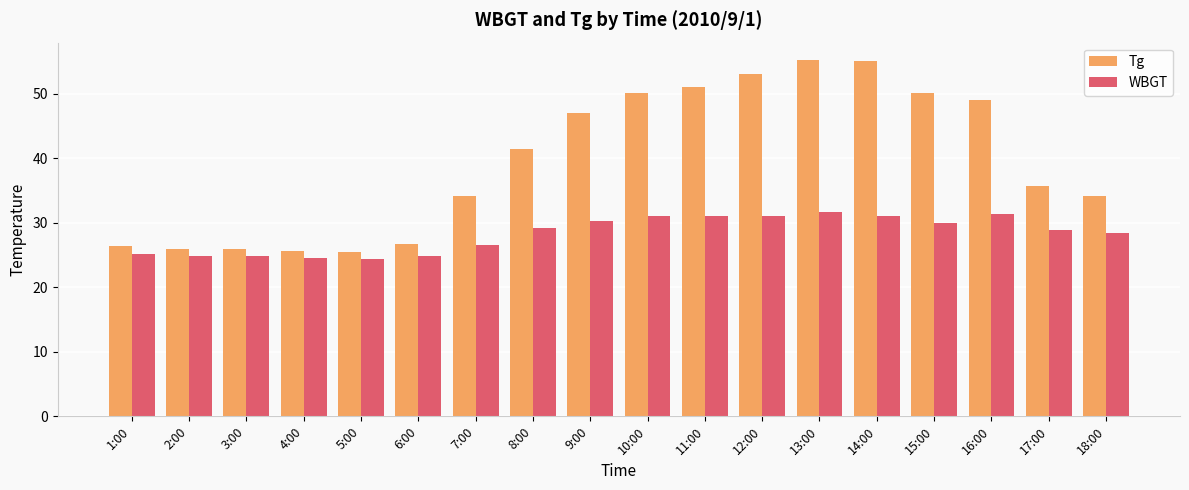

What is the lowest value of the WBGT series?

24.4